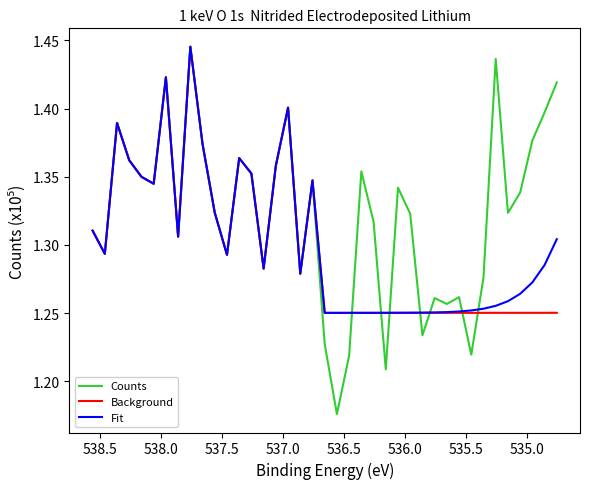

Reading left to right, list all the values displayed in this chart.

Counts: 1.3	1.3	1.4	1.4	1.3	1.3	1.4	1.3	1.4	1.4	1.3	1.3	1.4	1.4	1.3	1.4	1.4	1.3	1.3	1.2	1.2	1.2	1.4	1.3	1.2	1.3	1.3	1.2	1.3	1.3	1.3	1.2	1.3	1.4	1.3	1.3	1.4	1.4	1.4
Background: 1.3	1.3	1.4	1.4	1.3	1.3	1.4	1.3	1.4	1.4	1.3	1.3	1.4	1.4	1.3	1.4	1.4	1.3	1.3	1.3	1.3	1.3	1.3	1.3	1.3	1.3	1.3	1.3	1.3	1.3	1.3	1.3	1.3	1.3	1.3	1.3	1.3	1.3	1.3
Fit: 1.3	1.3	1.4	1.4	1.3	1.3	1.4	1.3	1.4	1.4	1.3	1.3	1.4	1.4	1.3	1.4	1.4	1.3	1.3	1.3	1.3	1.3	1.3	1.3	1.3	1.3	1.3	1.3	1.3	1.3	1.3	1.3	1.3	1.3	1.3	1.3	1.3	1.3	1.3